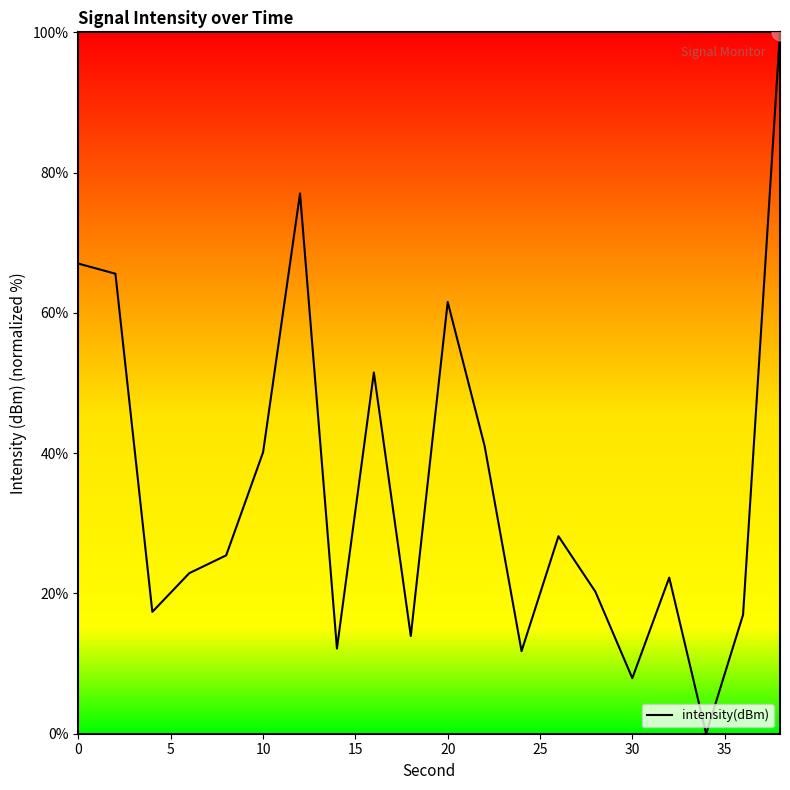

What is the difference between the maximum and minimum values?

100.0